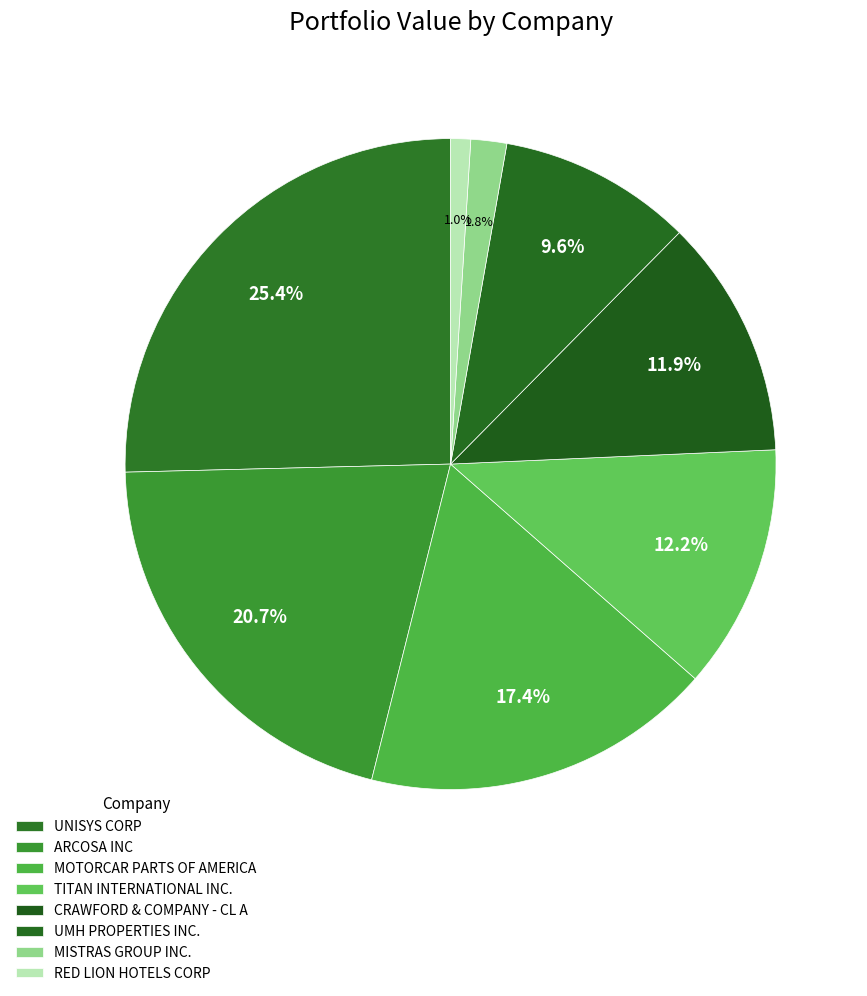

How many segments does this pie chart have?

8